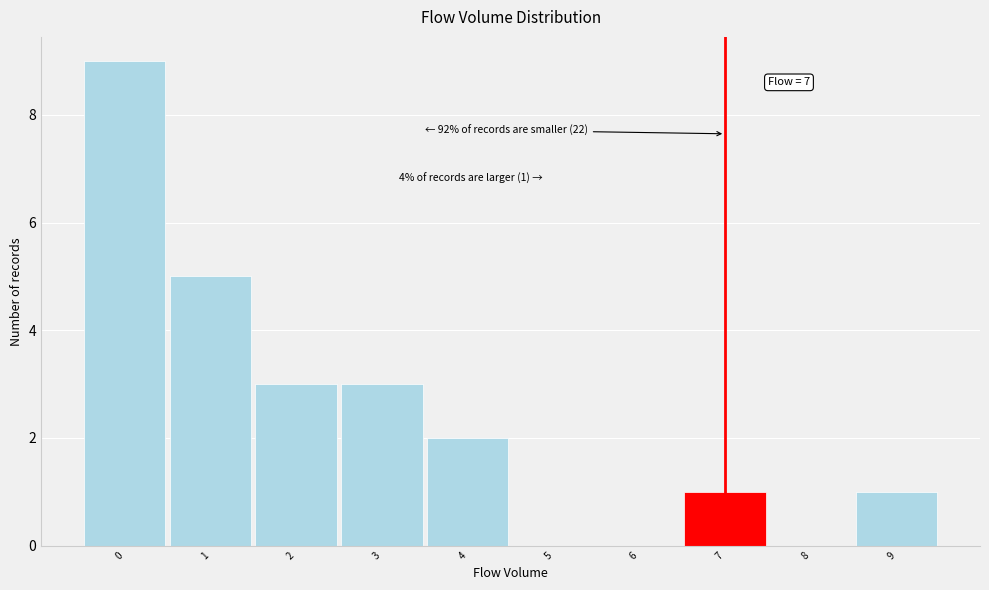

Over which range of the x-axis is the bar tallest?

-0.5 to 0.5